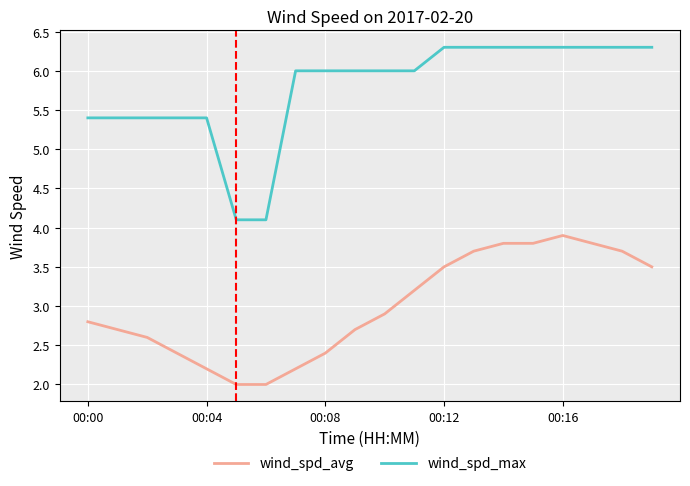

Which series has the largest range (max minus min)?

wind_spd_max